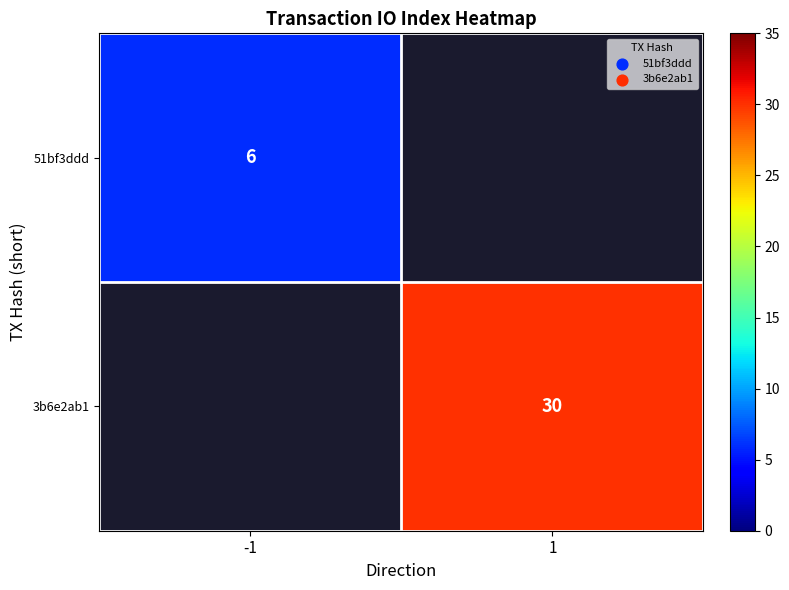

The 3b6e2ab1 series shows 30 at 1. True or false?

True